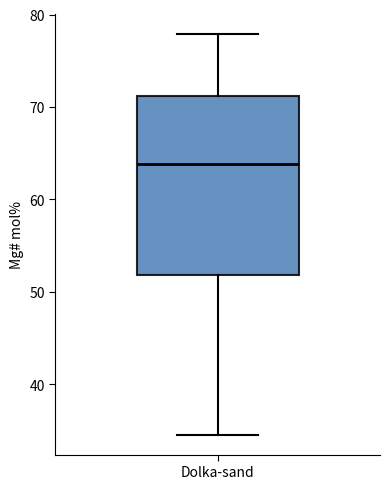

Read this box plot against the y-axis: the position of the median line, the range covered by the box, and the ends of both whiskers. The values are not printed on the chart, so give them approximately, as read against the axis.

median 64, box 52 to 71, whiskers 35 to 78